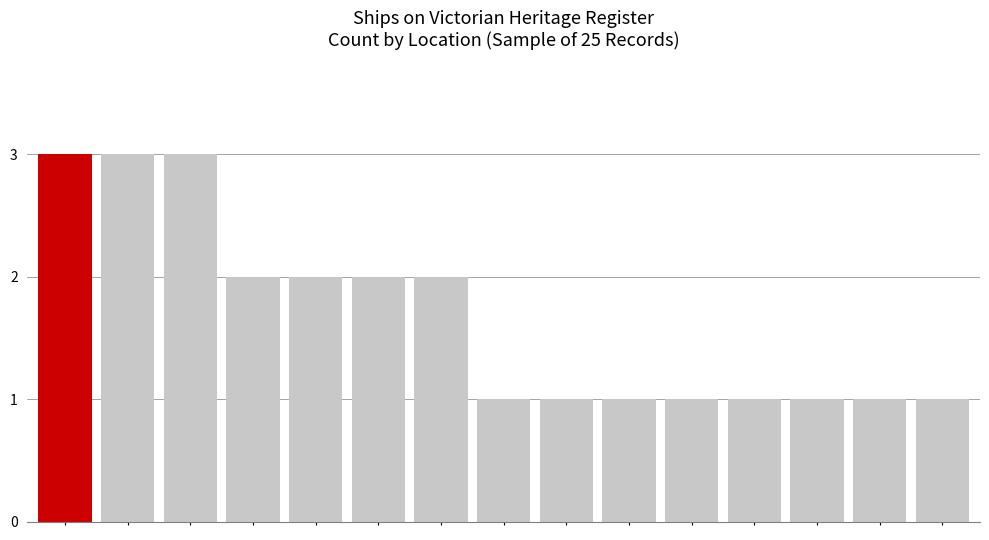

What is the value of the 7th bar from the left?

2